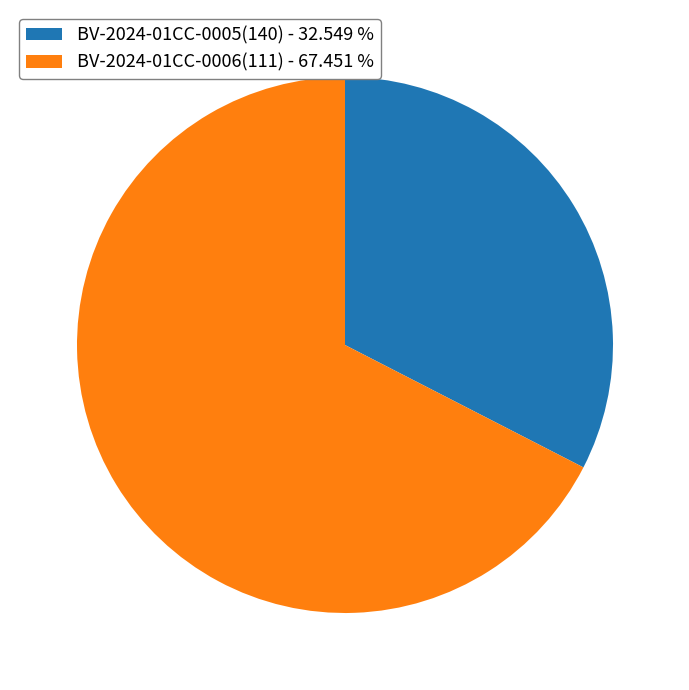

Which has a higher value, BV-2024-01CC-0006(111) - 67.451 % or BV-2024-01CC-0005(140) - 32.549 %?

BV-2024-01CC-0006(111) - 67.451 %